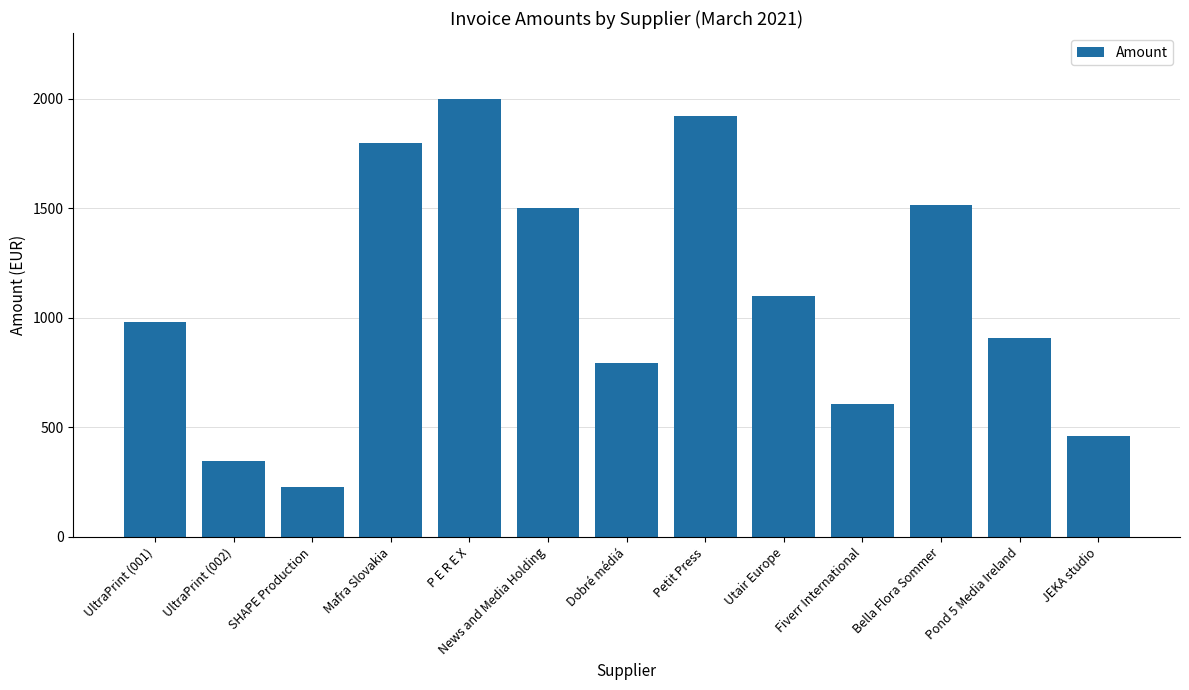

Is it true that the value at UltraPrint (002) is 176.2?

False